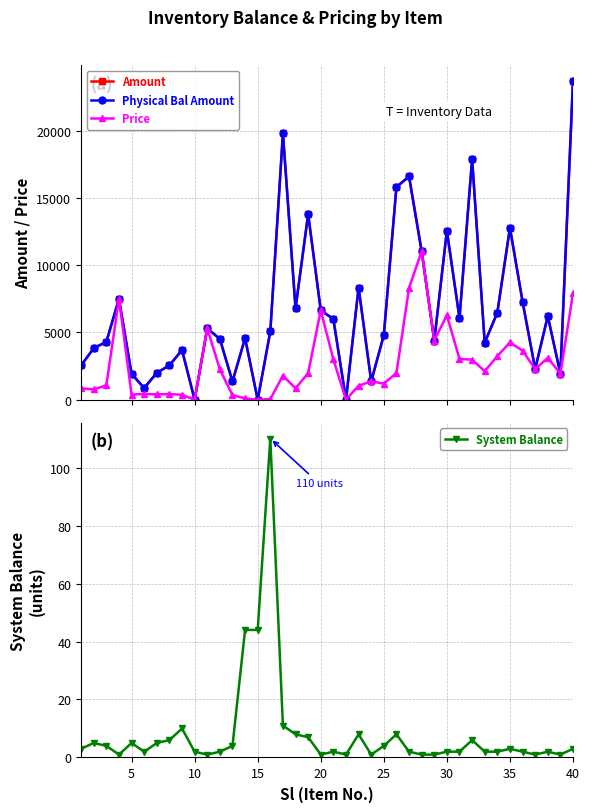

How many data points in Price are less than 1971?

20